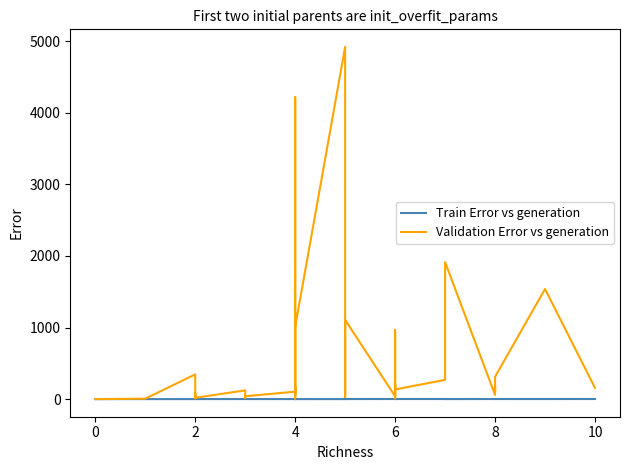

True or false: Train Error vs generation and Validation Error vs generation cross at least once.

False